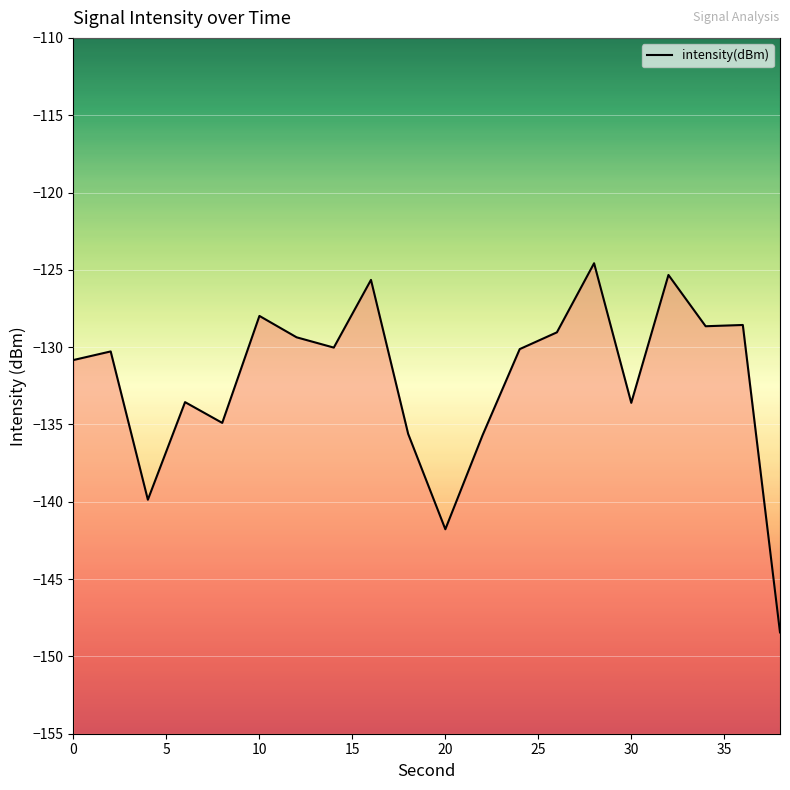

What is the greatest value displayed?

-124.6